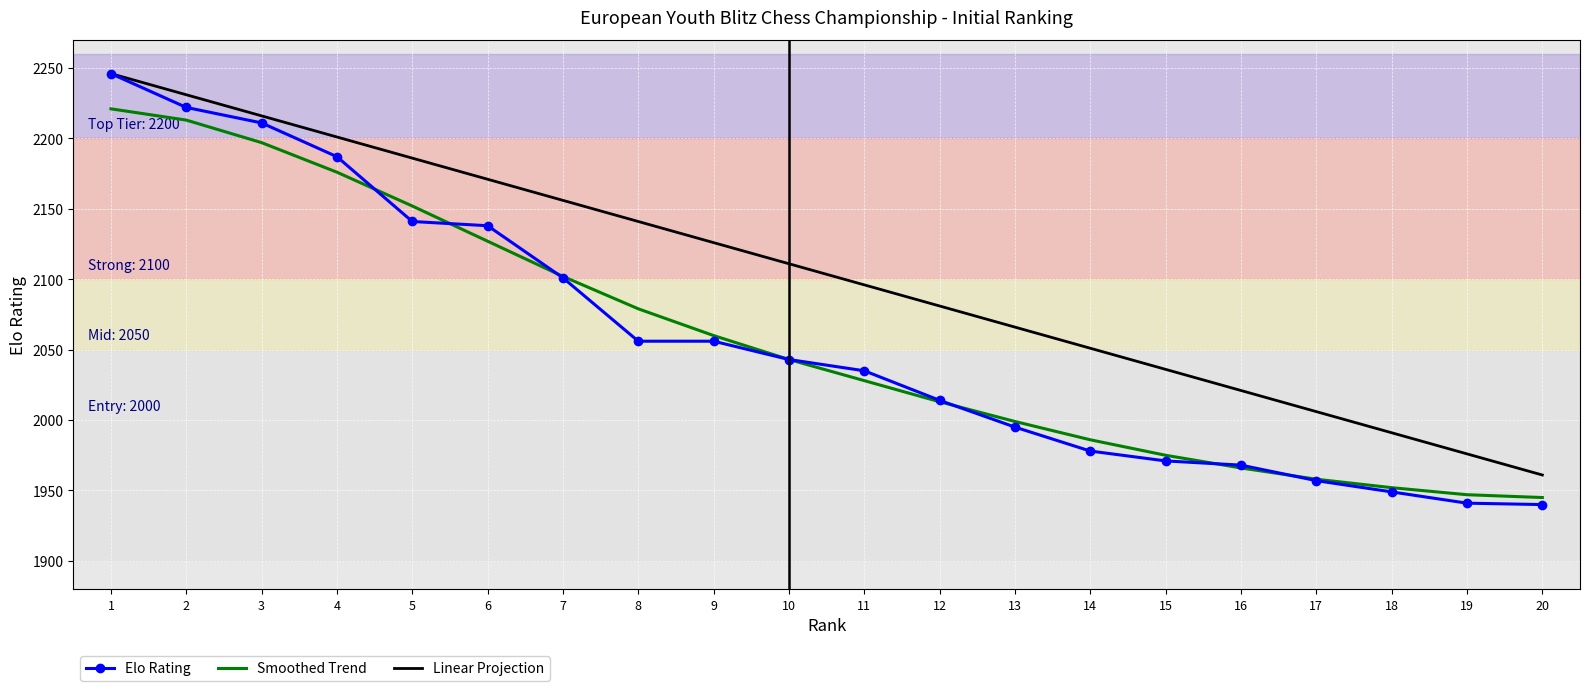

The Smoothed Trend series shows 592 at 14. True or false?

False